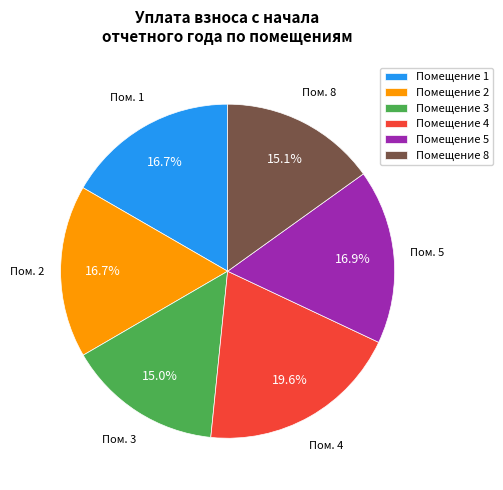

Which category has the biggest portion of the pie?

Помещение 4